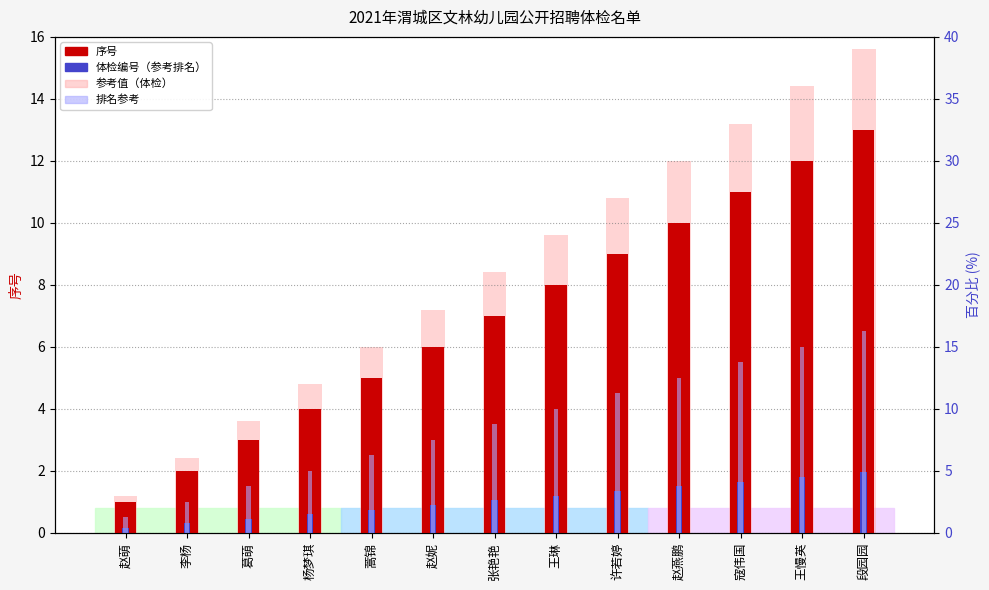

At which label does 参考值（体检） reach its peak?

段园园